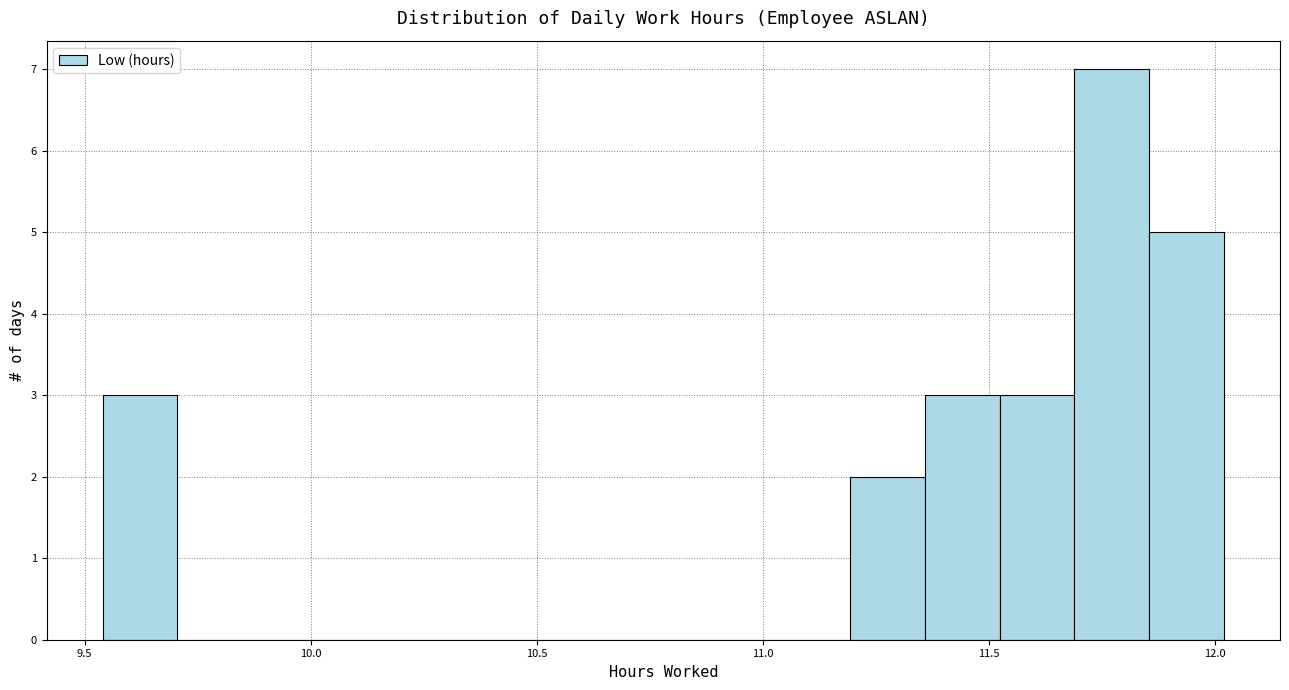

Around what value on the x-axis is the tallest bar? Give the approximate position of its centre, as read against the axis.

11.75